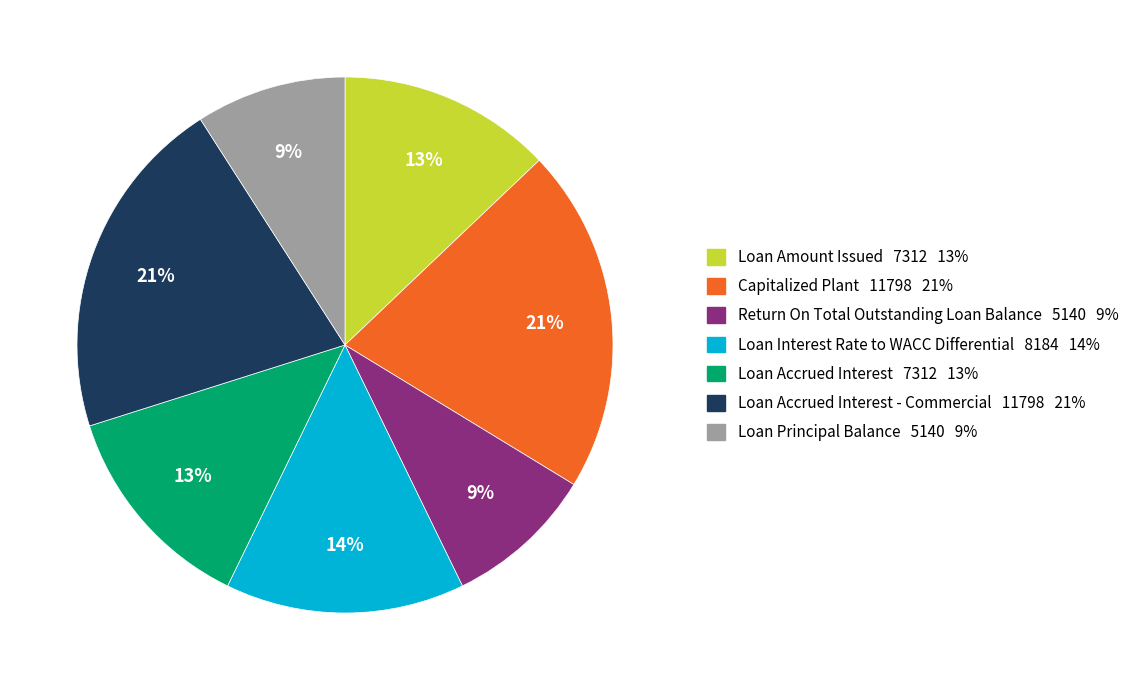

Is there any slice that represents more than half of the pie?

No